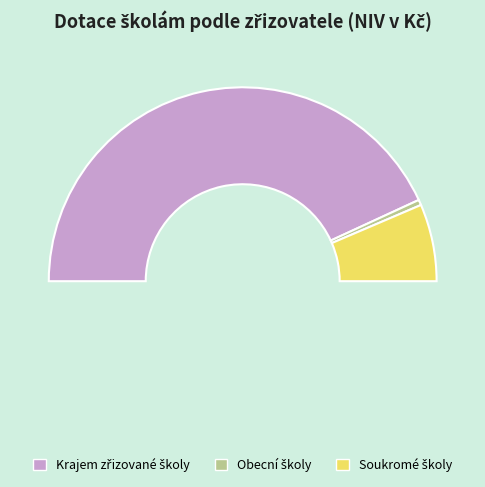

To the nearest percent, what percentage of the pie is Obecní školy?

1%